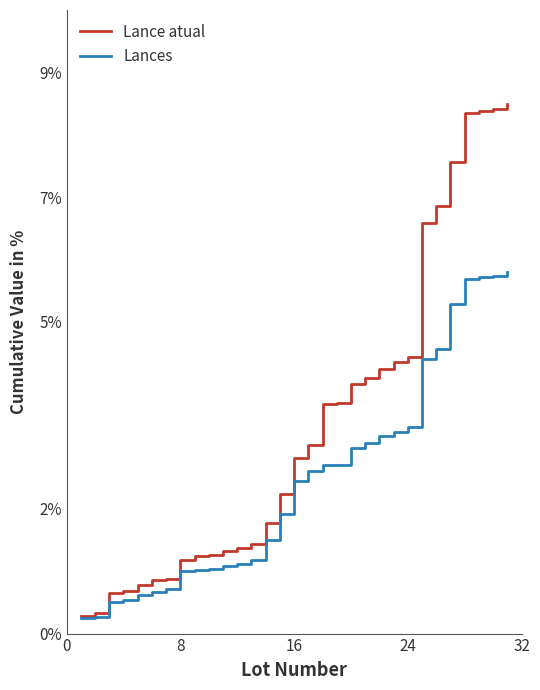

What is the maximum value shown in the chart?

8.5